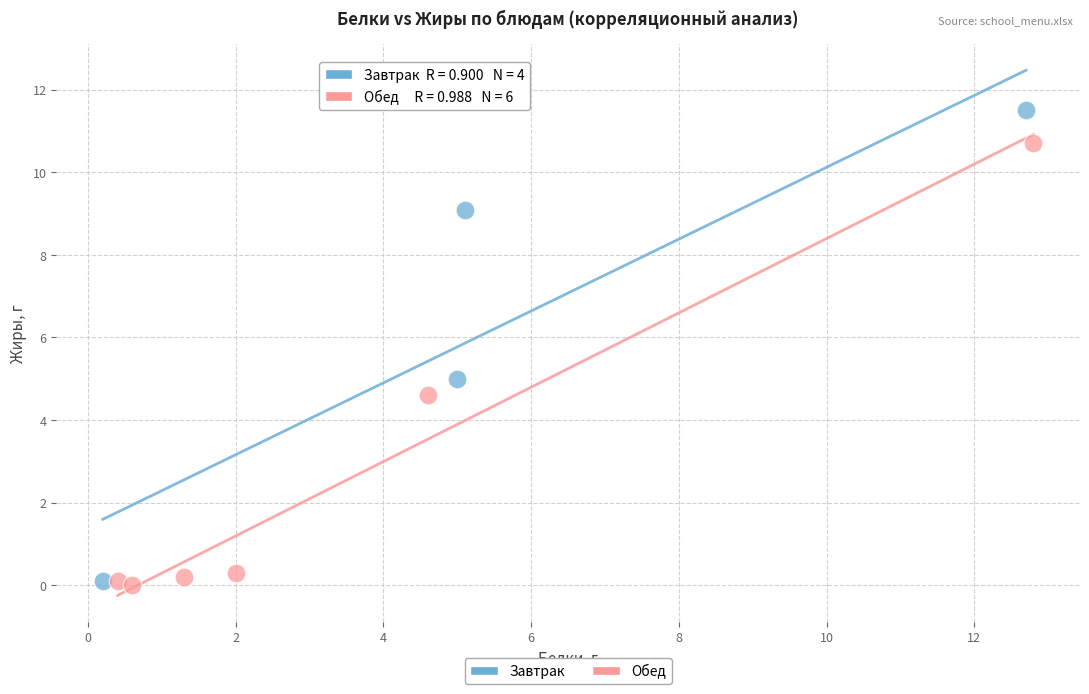

Which series reaches the maximum Y coordinate?

Завтрак